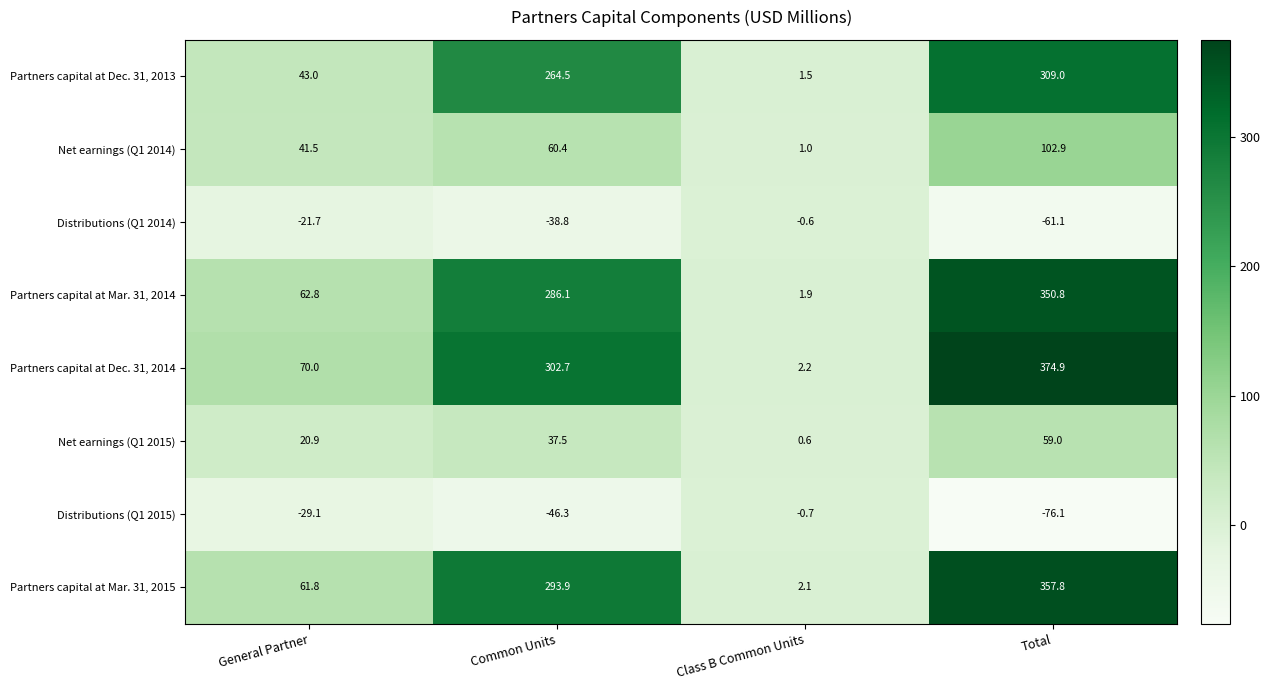

Is it true that Partners capital at Dec. 31, 2014 equals 2.2 at Class B Common Units?

True